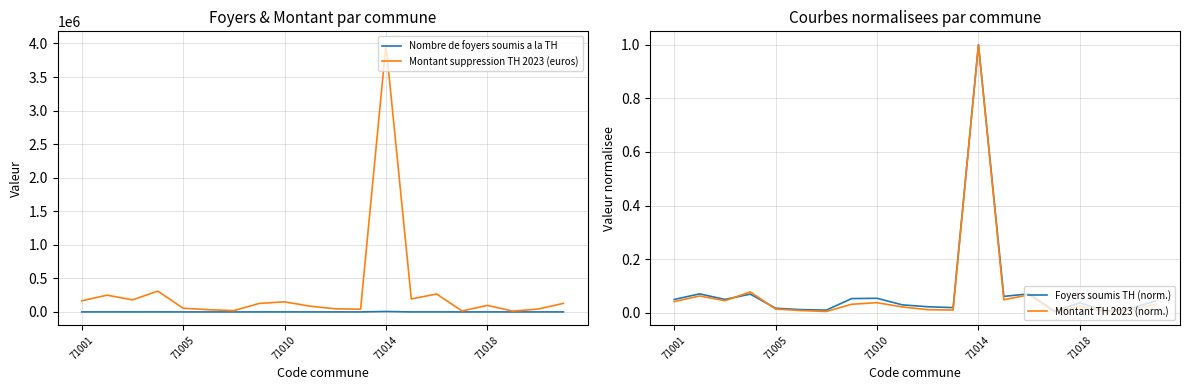

What is the maximum value shown in the chart?

3981809.0